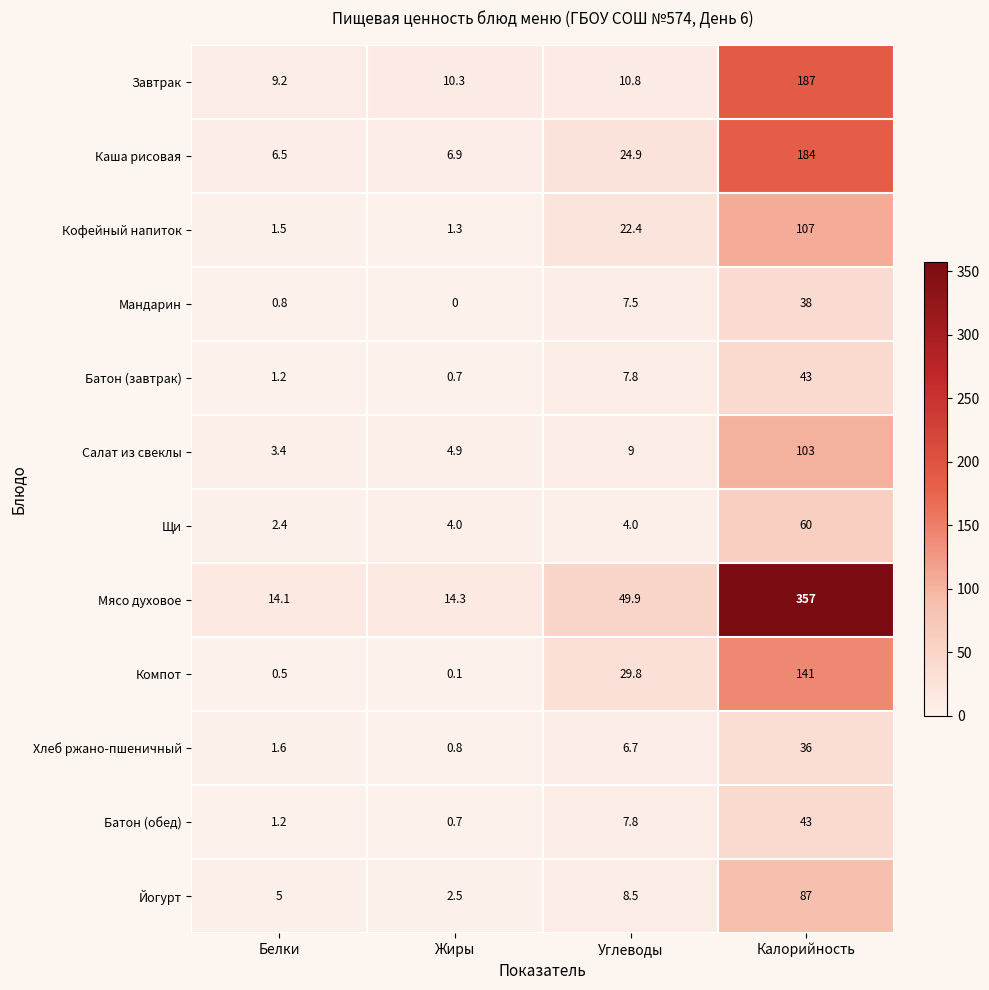

How many series are shown in this chart?

12